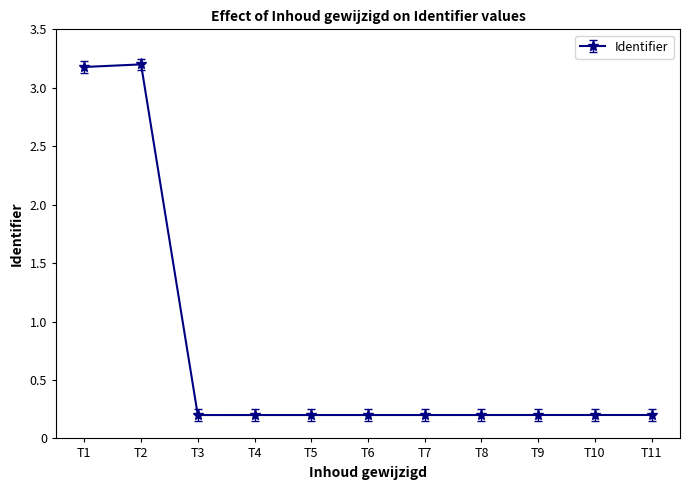

True or false: the data shows 3.2 at T1.

True